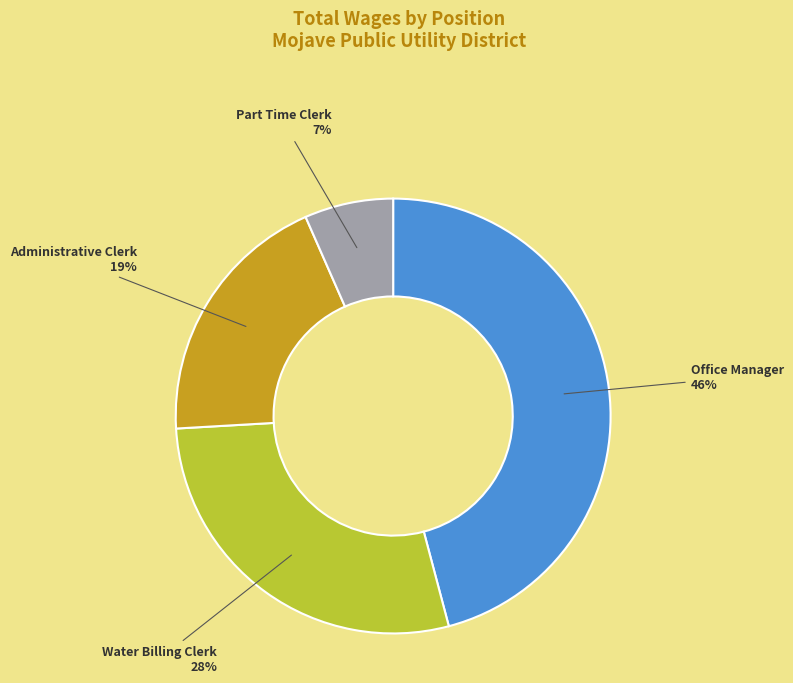

What is the smallest slice in the pie chart?

Part Time Clerk